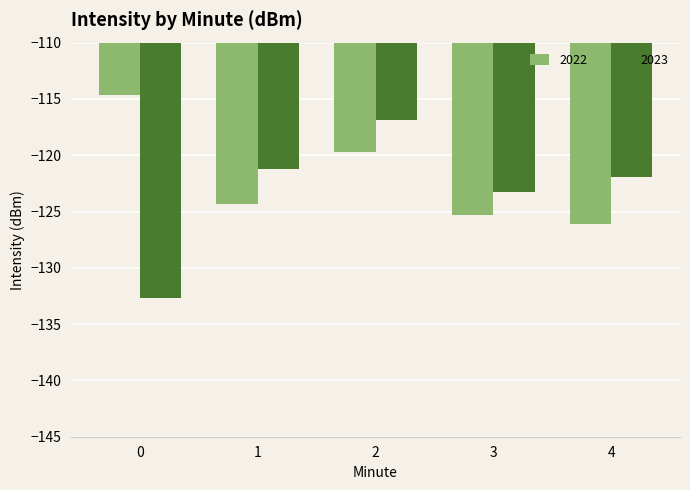

What is the total value across all series at 1?

-245.5